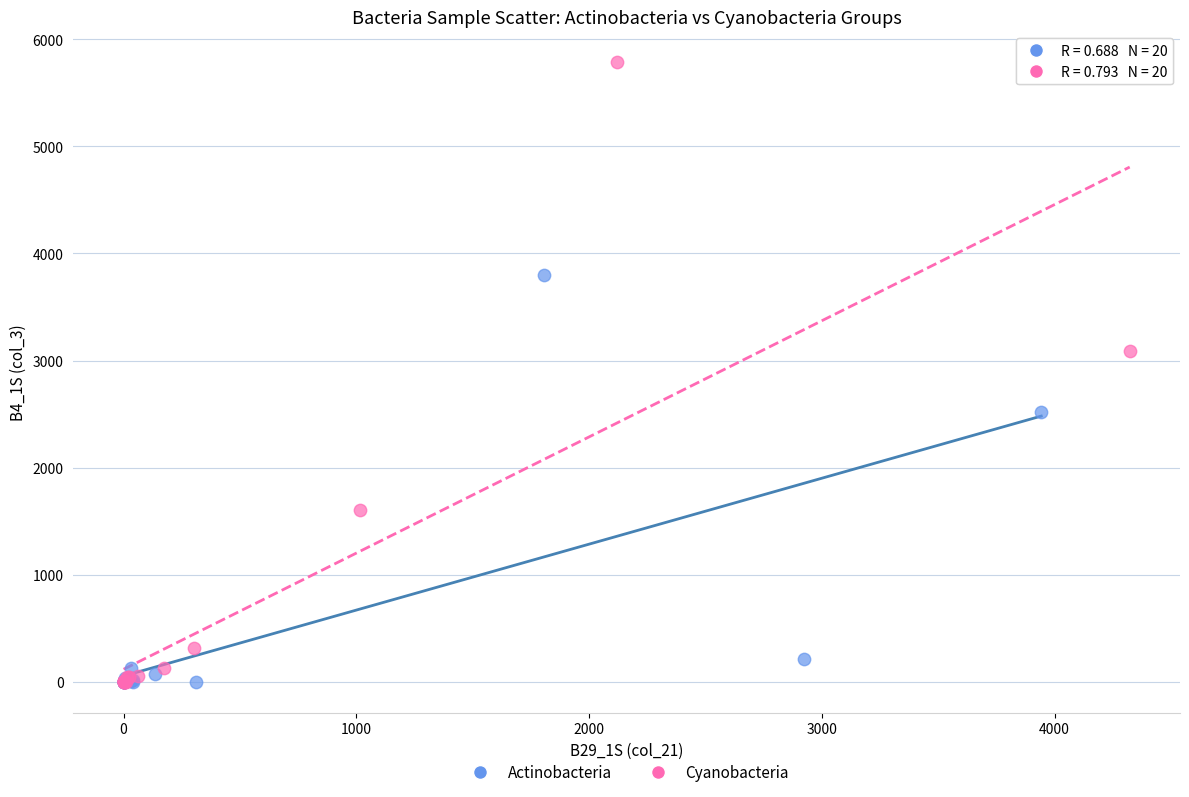

Which series has the largest Y range (max minus min)?

Cyanobacteria